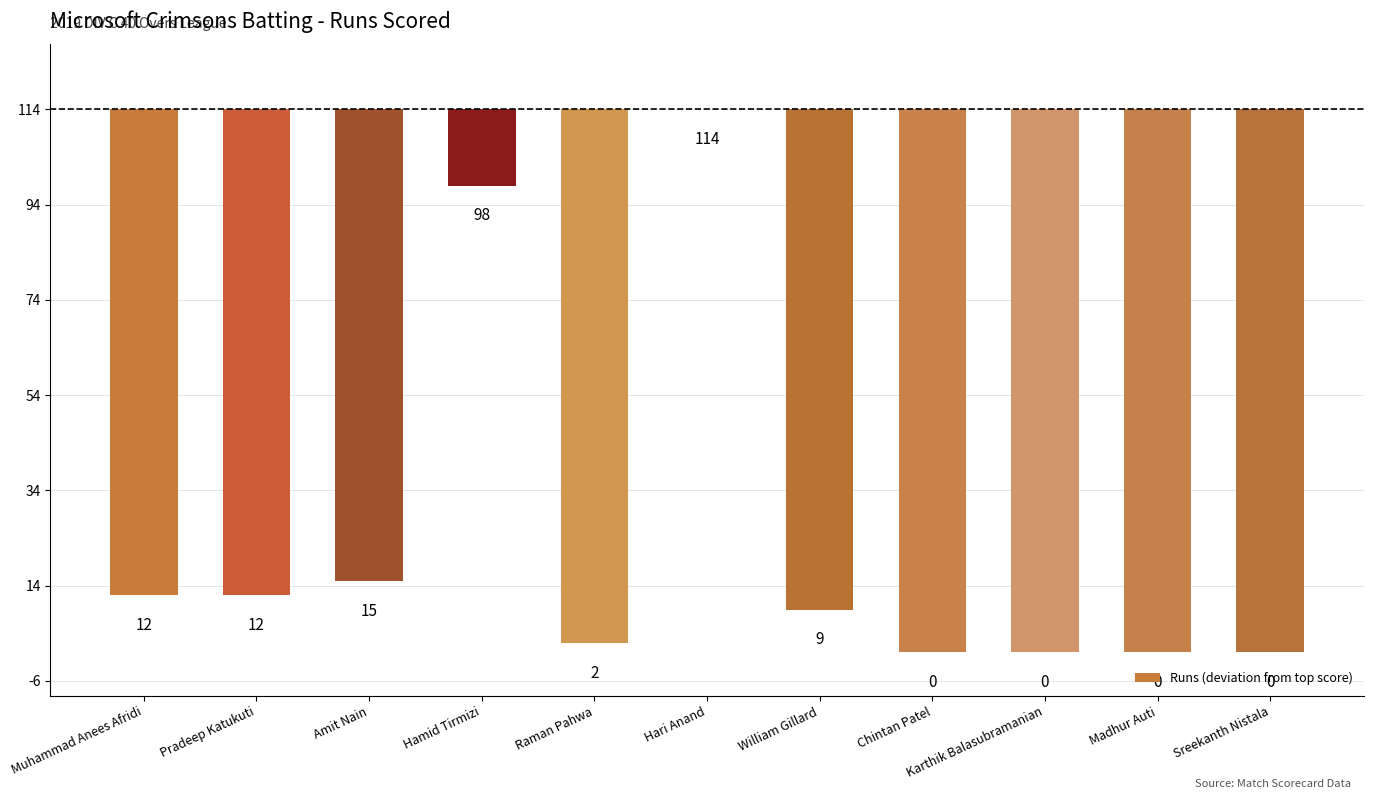

True or false: the data shows -40 at Chintan Patel.

False